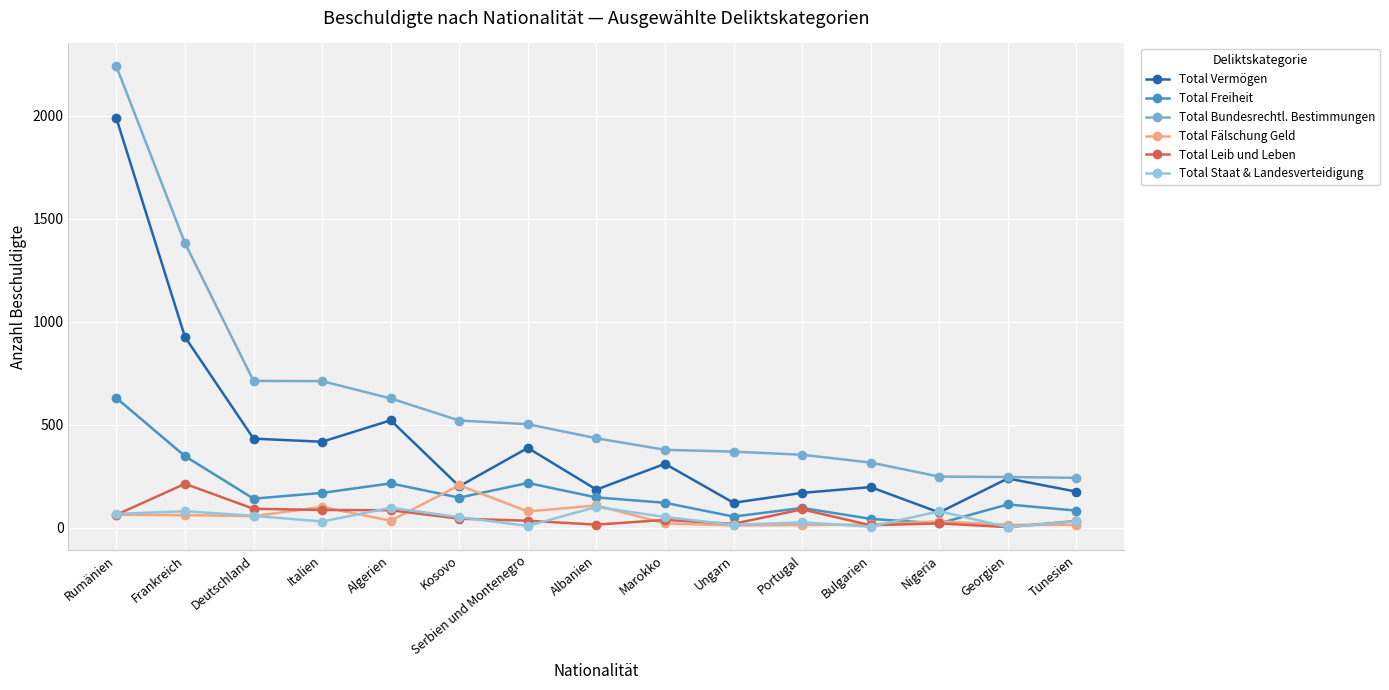

Where is Total Bundesrechtl. Bestimmungen nearest to the value 1240?

Frankreich